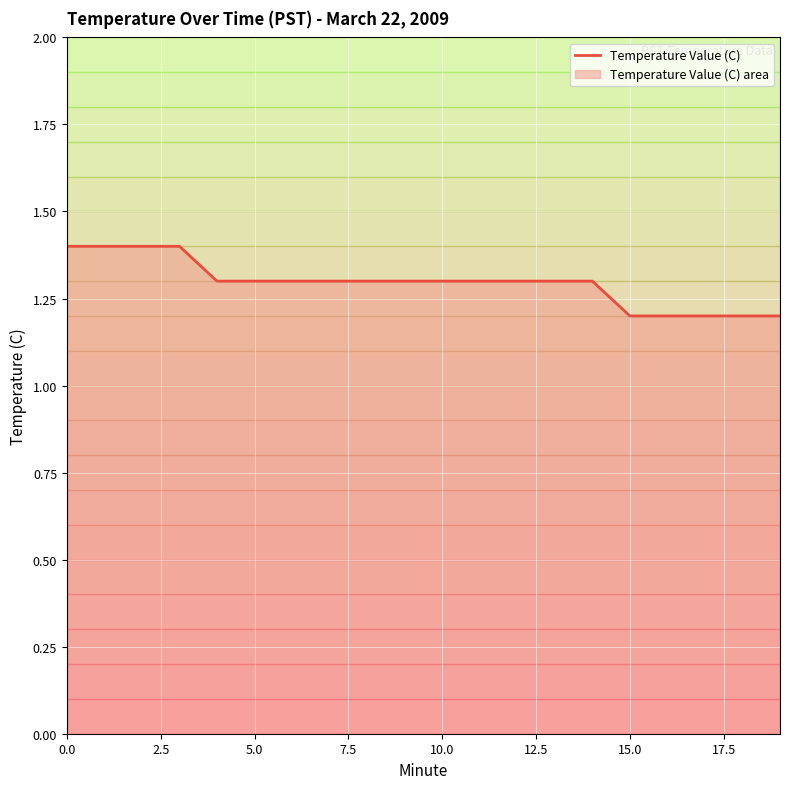

What is the average value?

1.3